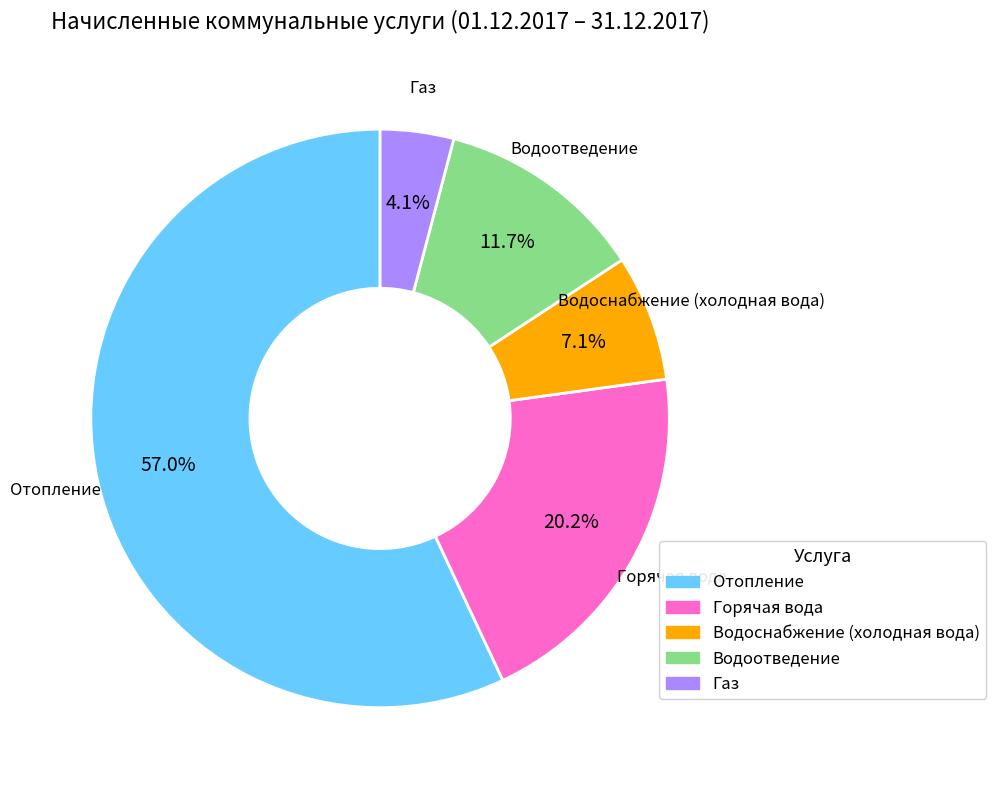

How many segments does this pie chart have?

5